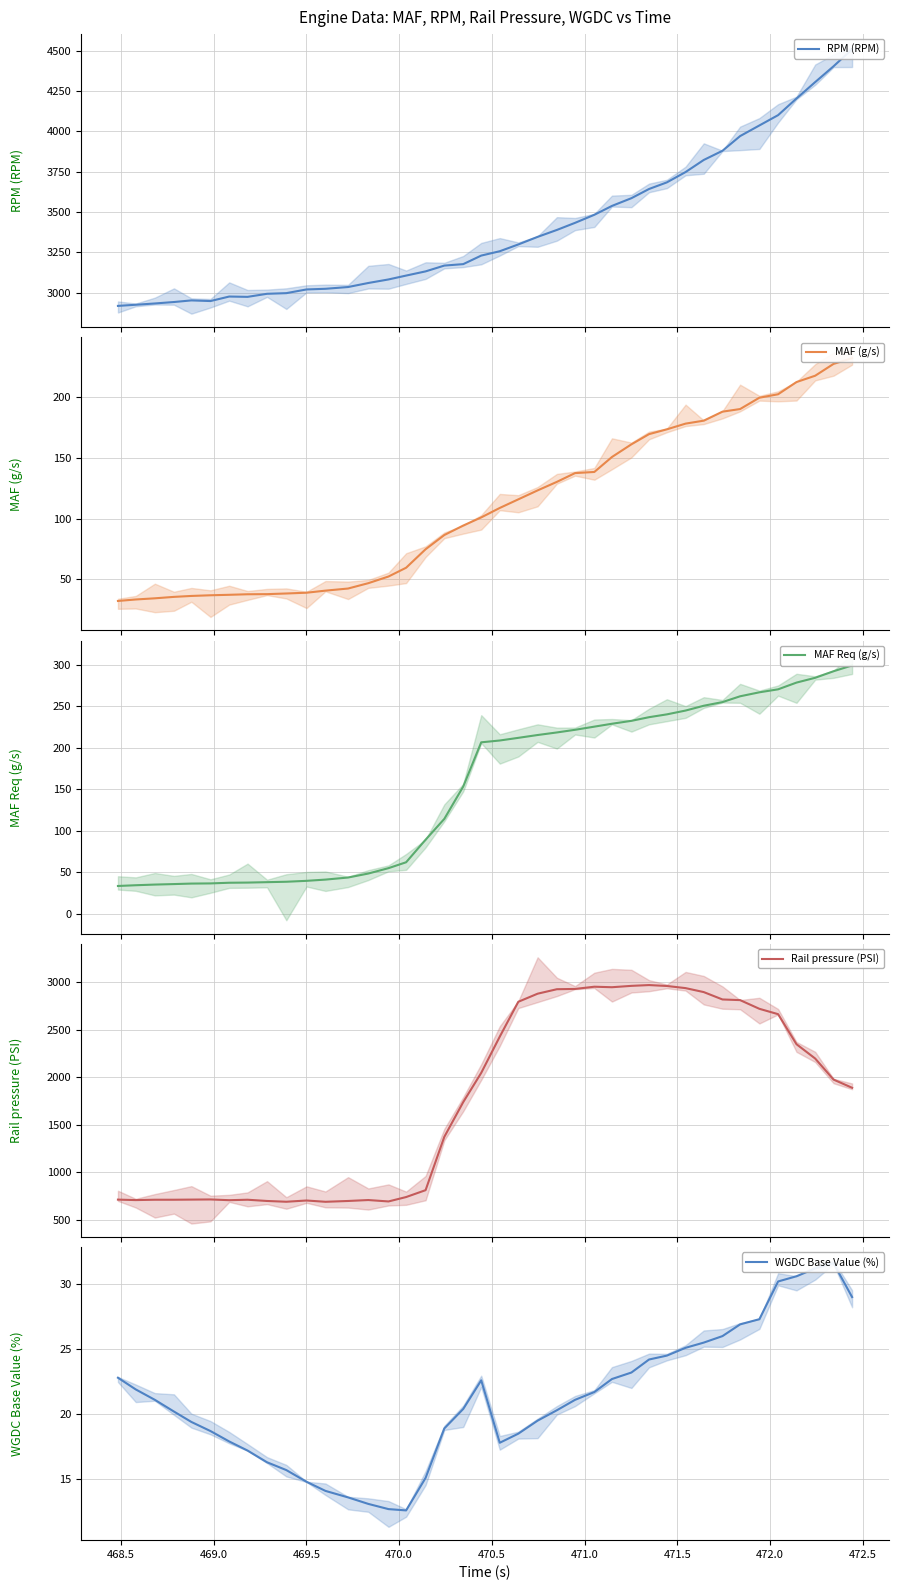

How many lines are shown in the chart?

5